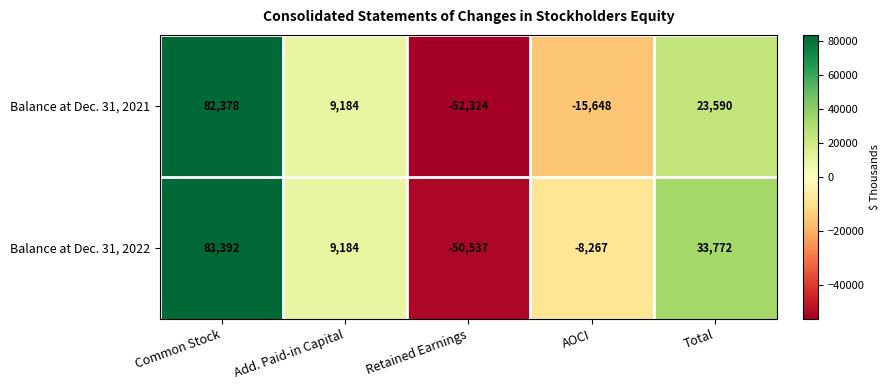

Which label corresponds to the smallest value in the chart?

Retained Earnings